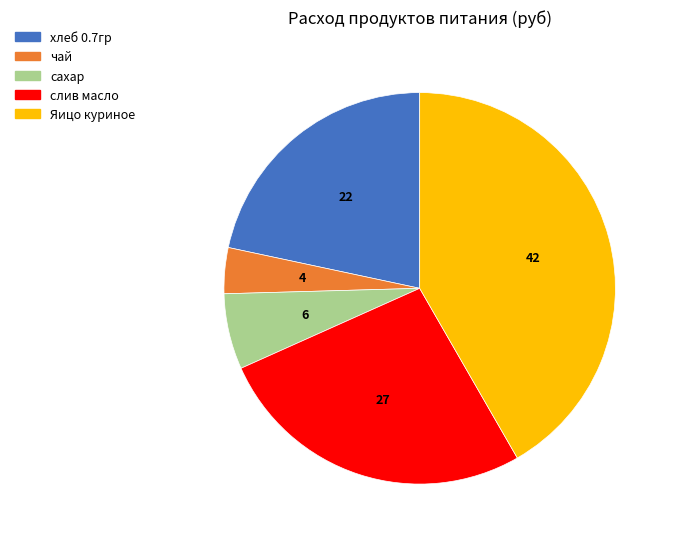

What is the largest slice in the pie chart?

Яицо куриное